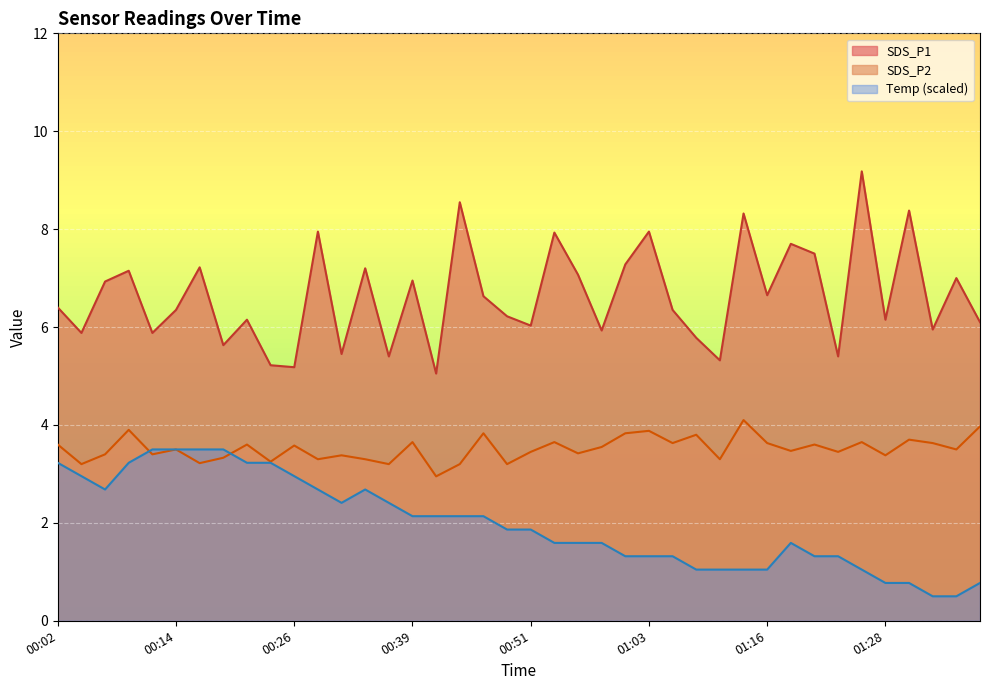

Which series has the largest total across all categories?

SDS_P1